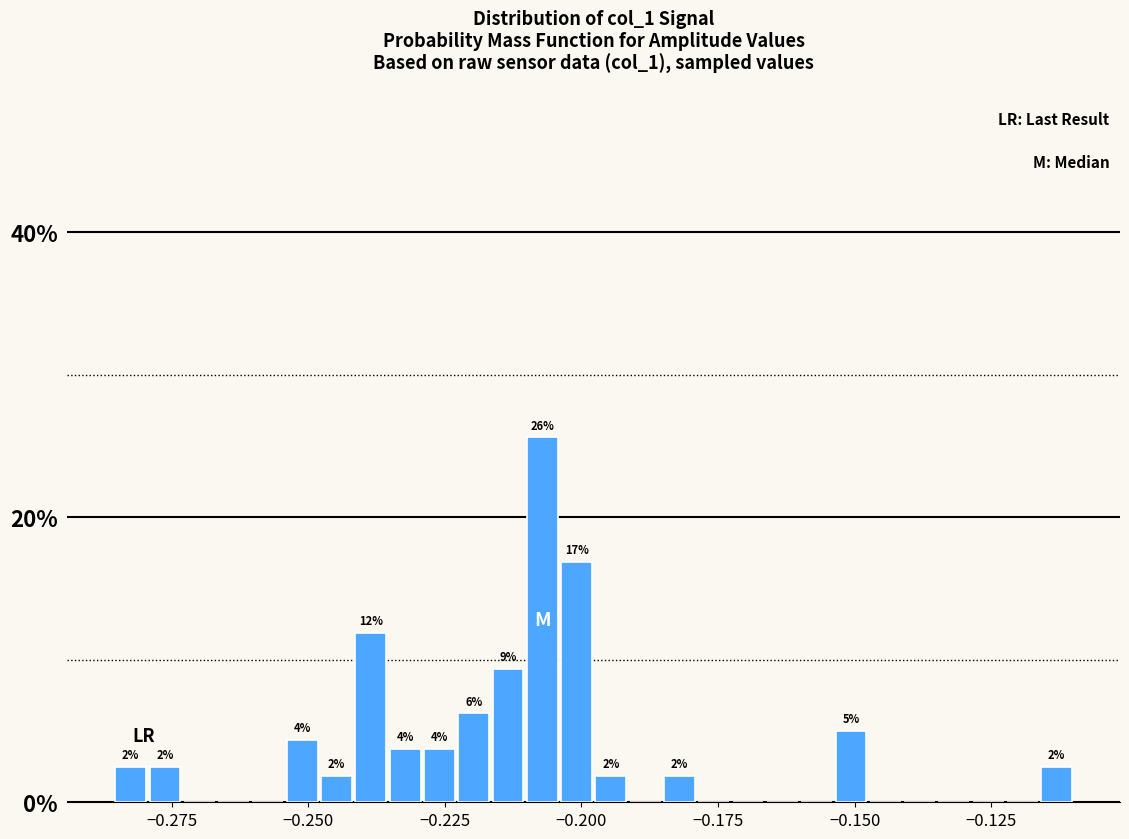

Around what value on the x-axis is the tallest bar? Give the approximate position of its centre, as read against the axis.

-0.205